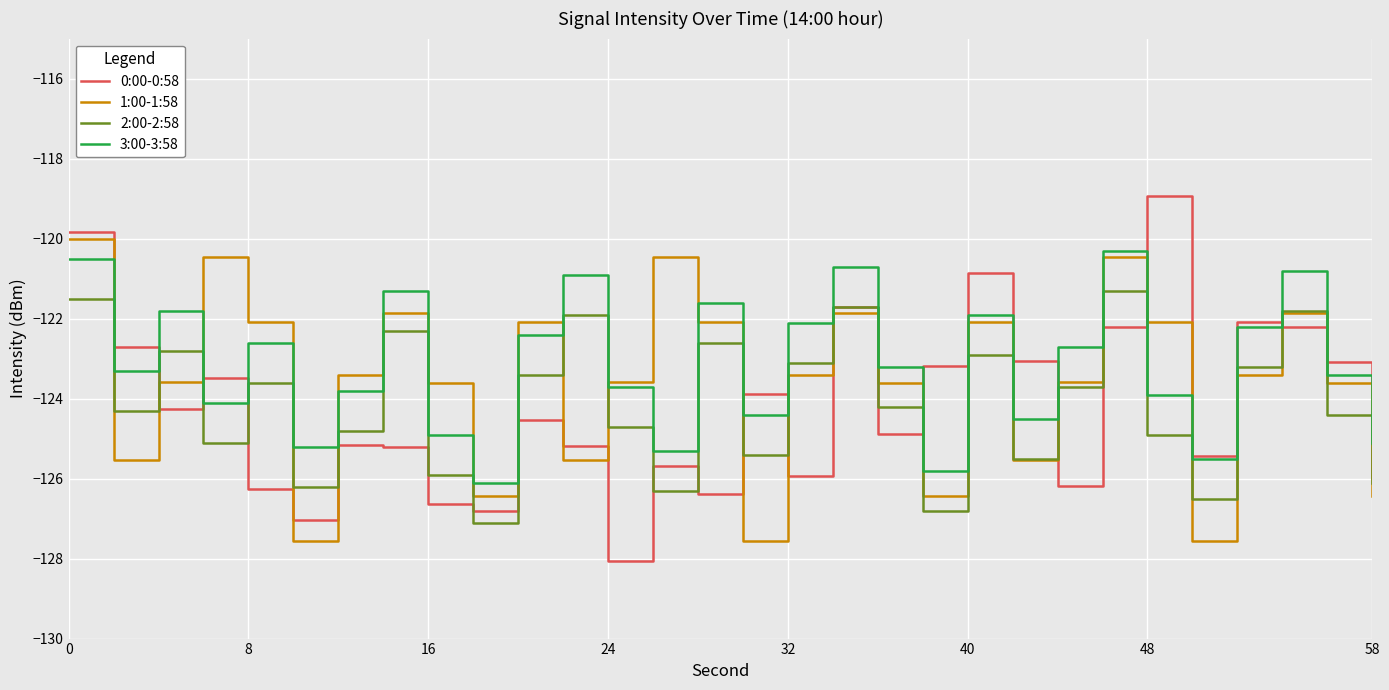

At how many categories does at least one series exceed -120?

2